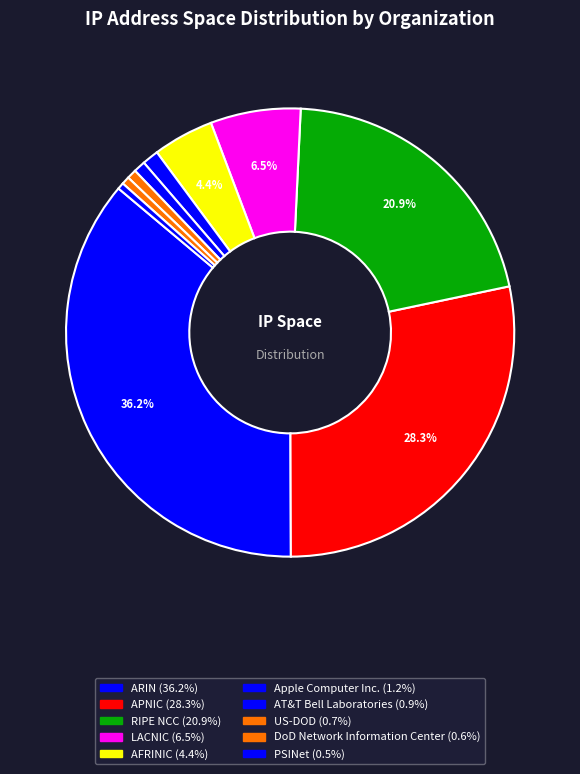

How many slices are in this pie chart?

10